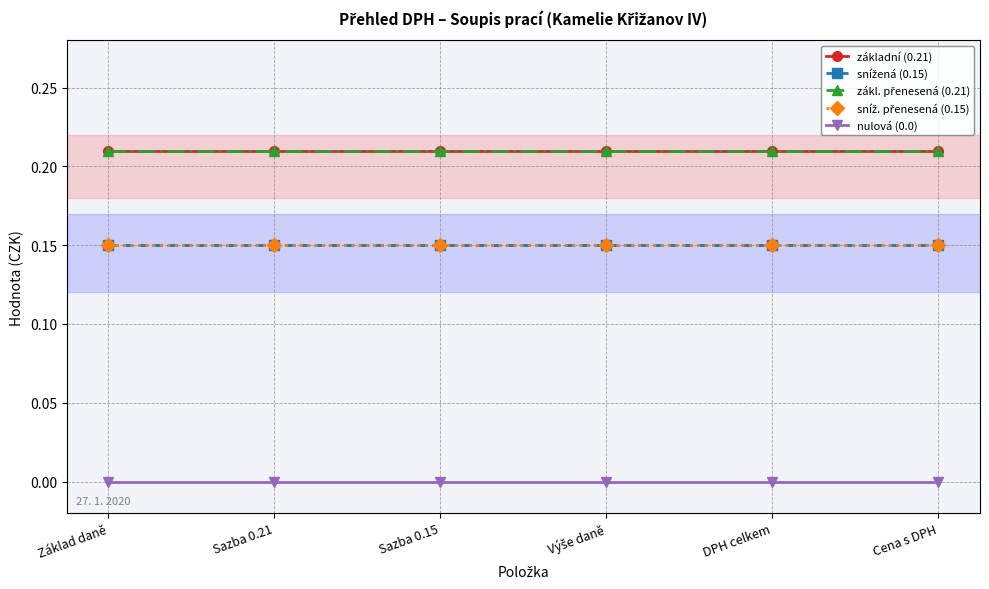

Does the chart have visible grid lines?

Yes